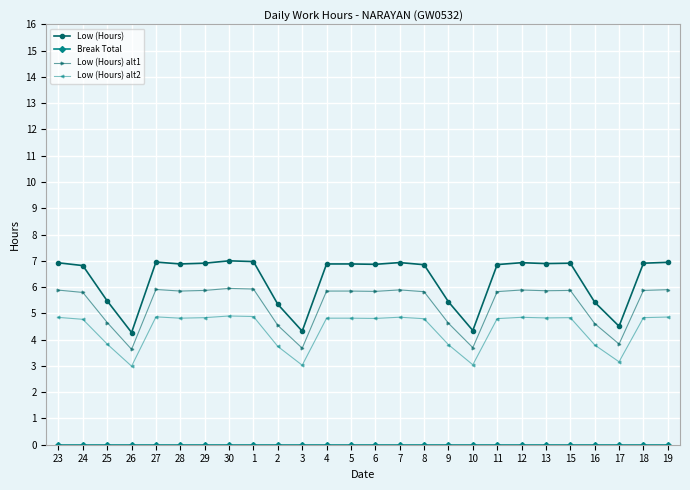

What is the maximum value for Low (Hours)?

7.0